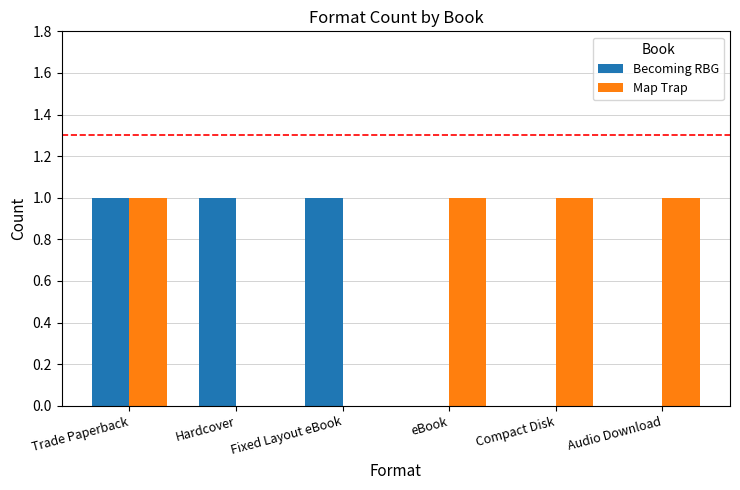

Read the Becoming RBG value at Trade Paperback.

1